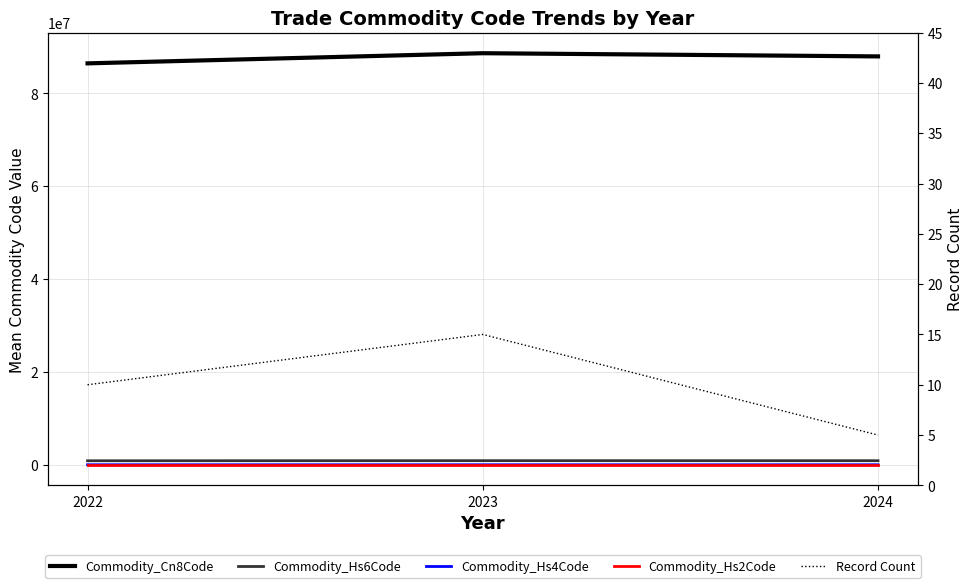

At which category is the sum across all series the highest?

2023